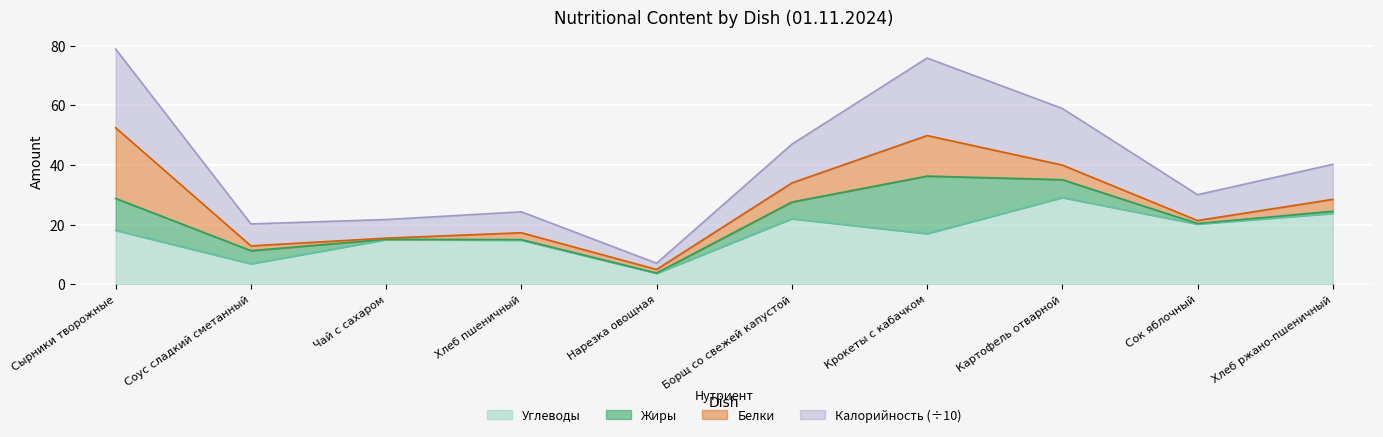

Where is the first local maximum for Калорийность?

Хлеб пшеничный